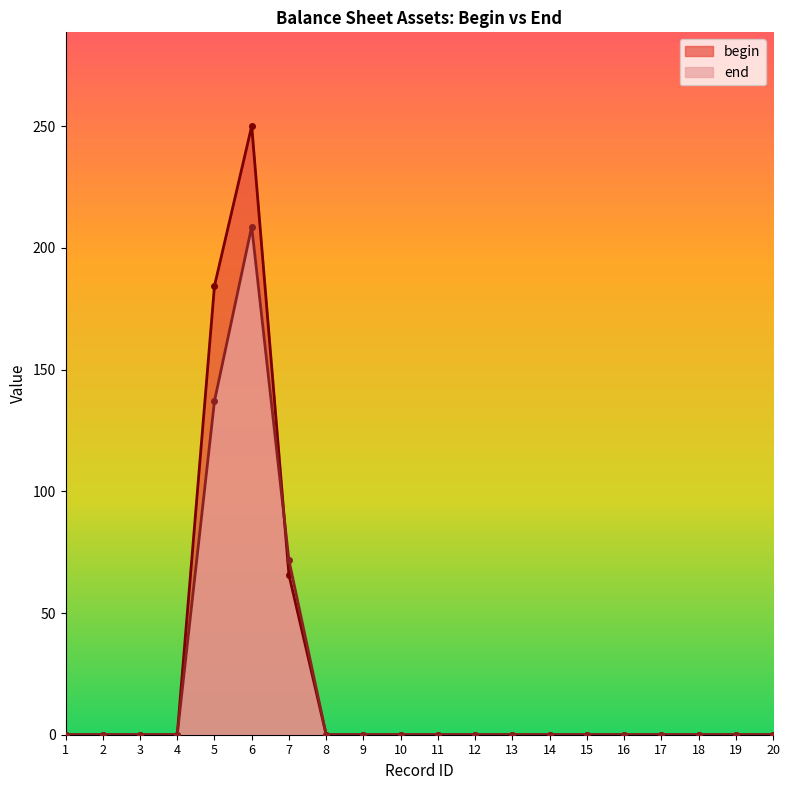

At which category is the sum across all series the highest?

6